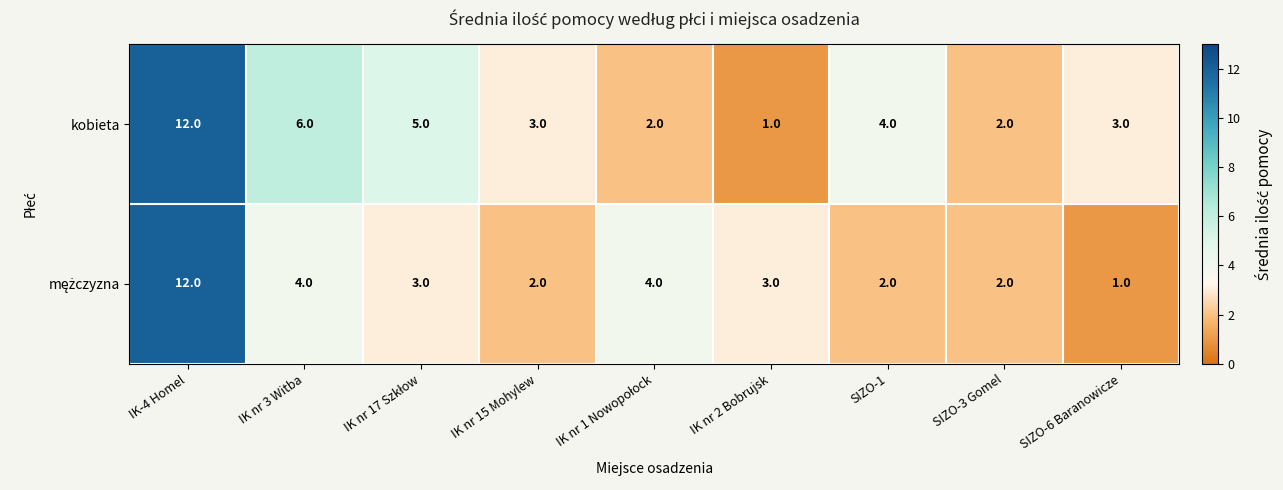

What is the average value of the kobieta series?

4